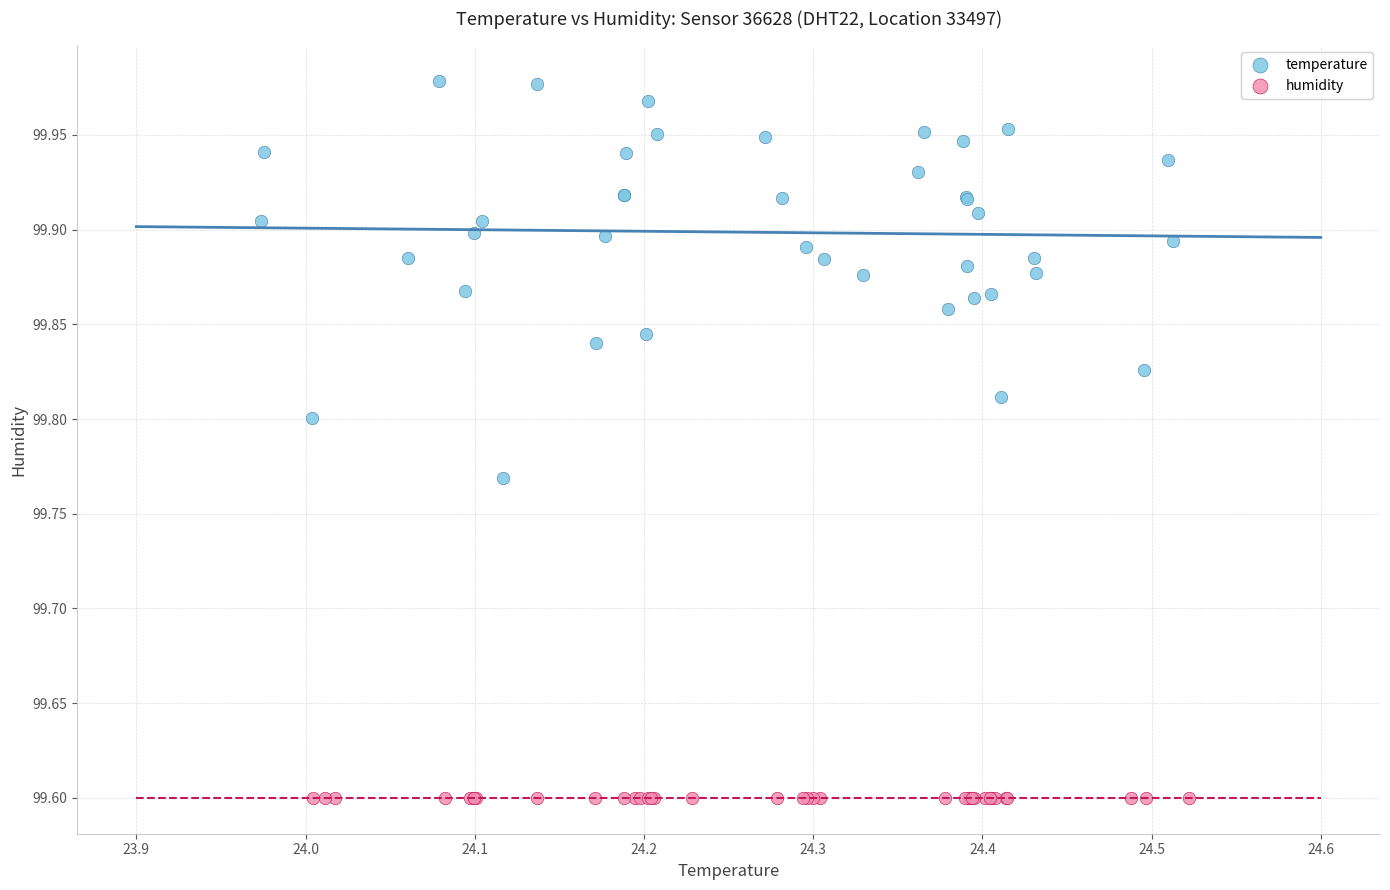

Which series reaches the maximum Y coordinate?

temperature